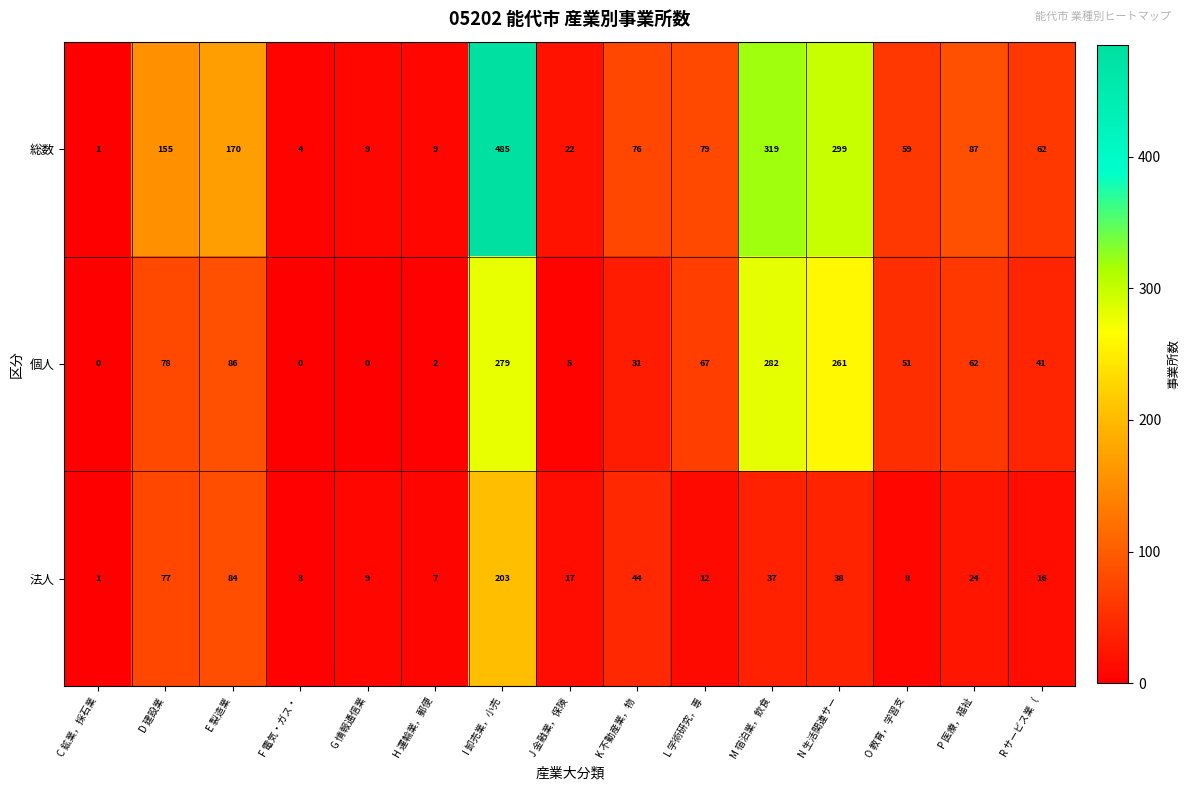

True or false: 法人 has a value of 137 at D 建設業.

False